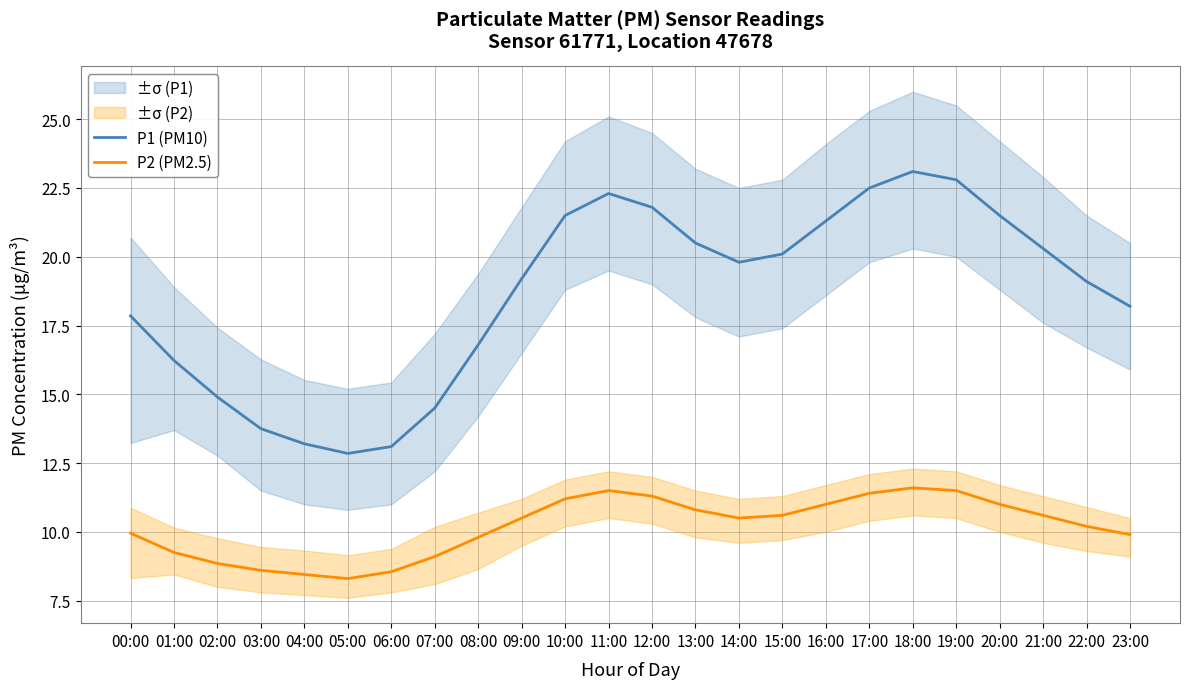

What is the sum of all P1 (PM10) values?

447.2